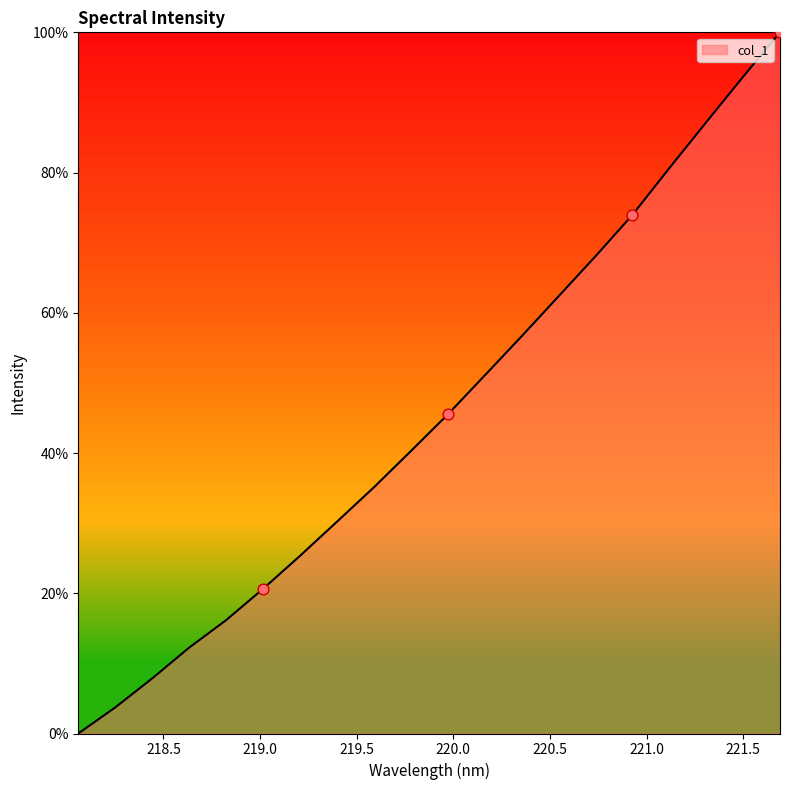

What is the greatest value displayed?

100.0